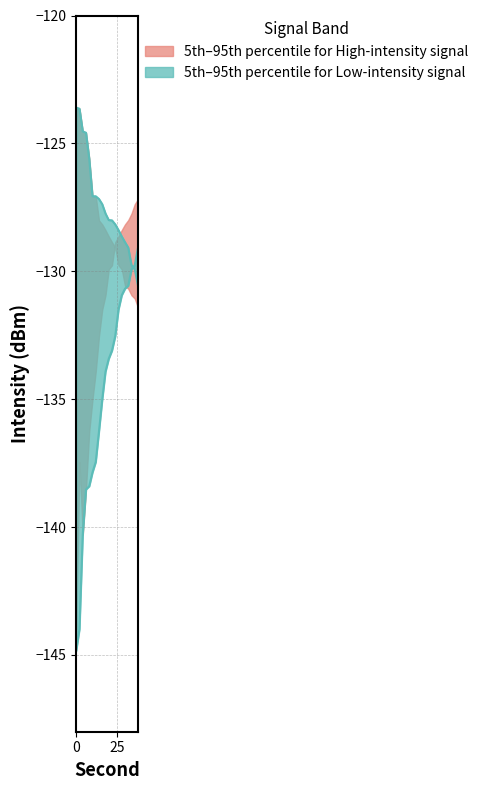

Reading left to right, extract all data points from this chart.

intensity_max: -123.6	-123.6	-124.5	-124.6	-125.6	-127.1	-127.1	-127.2	-127.4	-127.7	-128.0	-128.0	-128.2	-128.4	-128.6	-128.9	-129.1	-129.8	-129.9	-130.6
intensity_lower: -144.8	-144.0	-140.3	-138.5	-138.4	-137.9	-137.5	-136.3	-135.0	-133.9	-133.4	-133.1	-132.5	-131.5	-130.9	-130.7	-130.6	-129.9	-129.8	-129.1